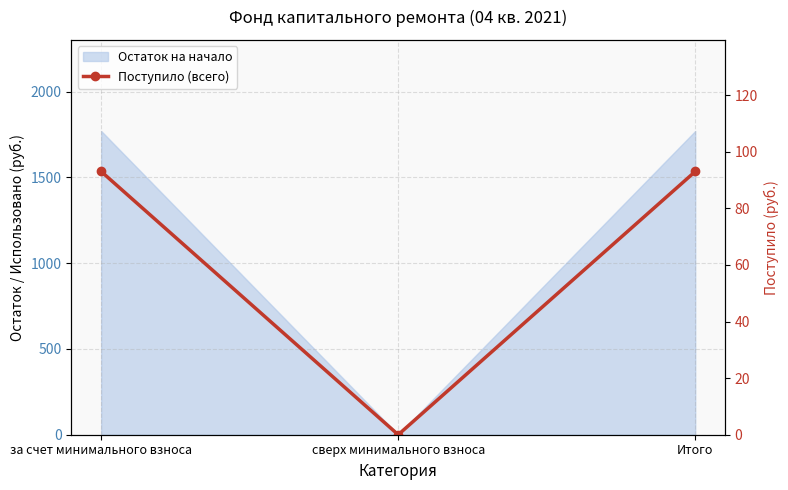

Rank the categories by value from lowest to highest.

сверх минимального взноса, за счет минимального взноса, Итого